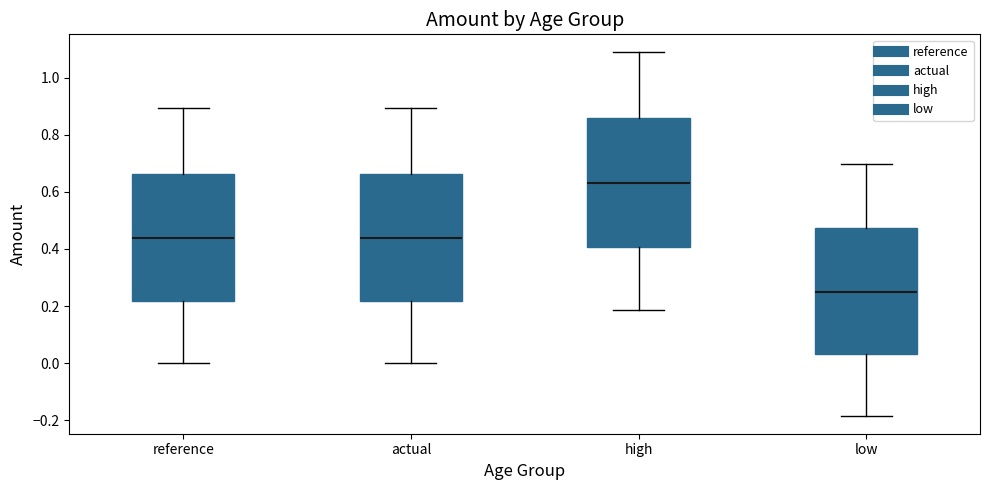

Where does the median line of the box for reference sit on the y-axis? The values are not printed on the chart, so give them approximately, as read against the axis.

0.44